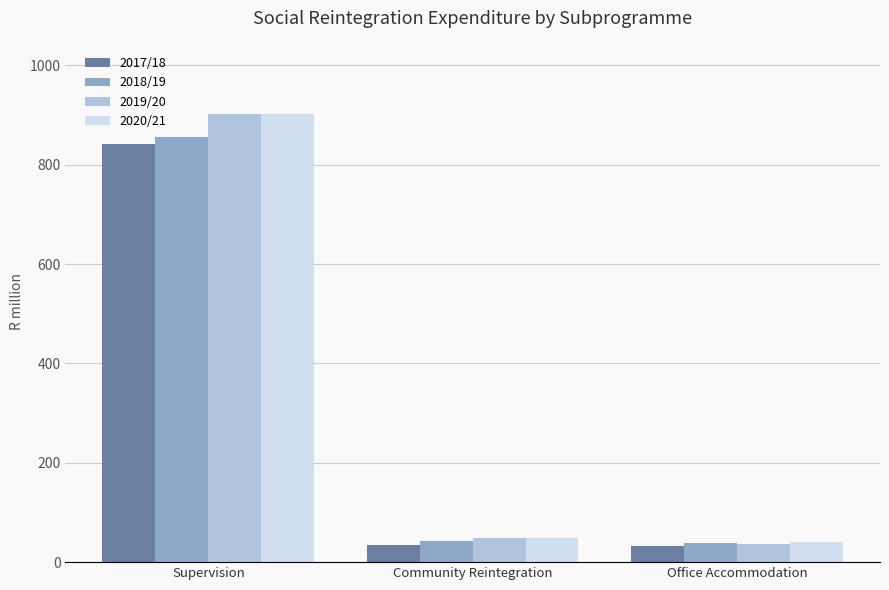

Between Supervision and Office Accommodation, which series saw the biggest shift?

2019/20